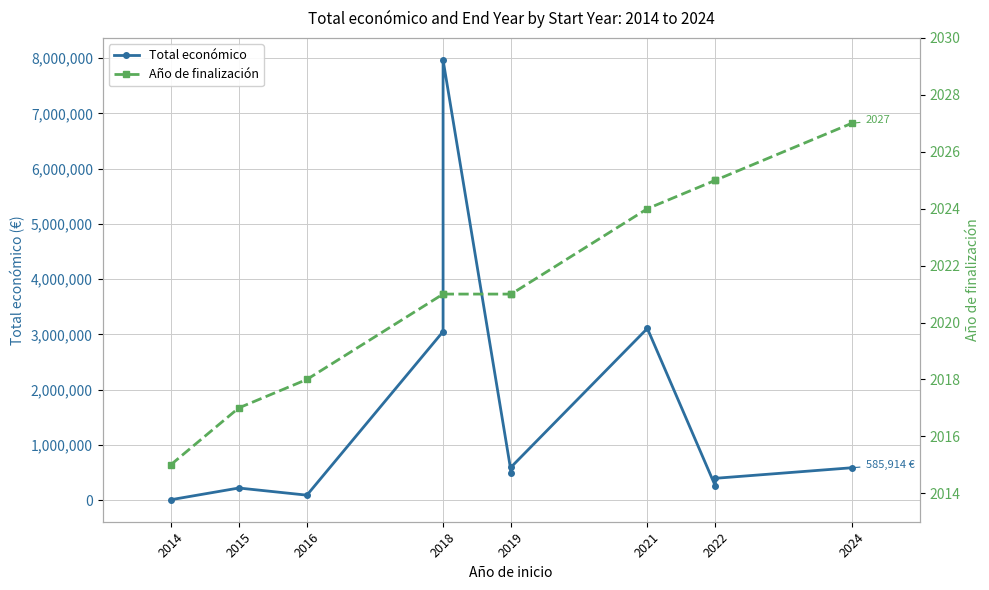

True or false: Total económico and Año de finalización intersect in this chart.

False